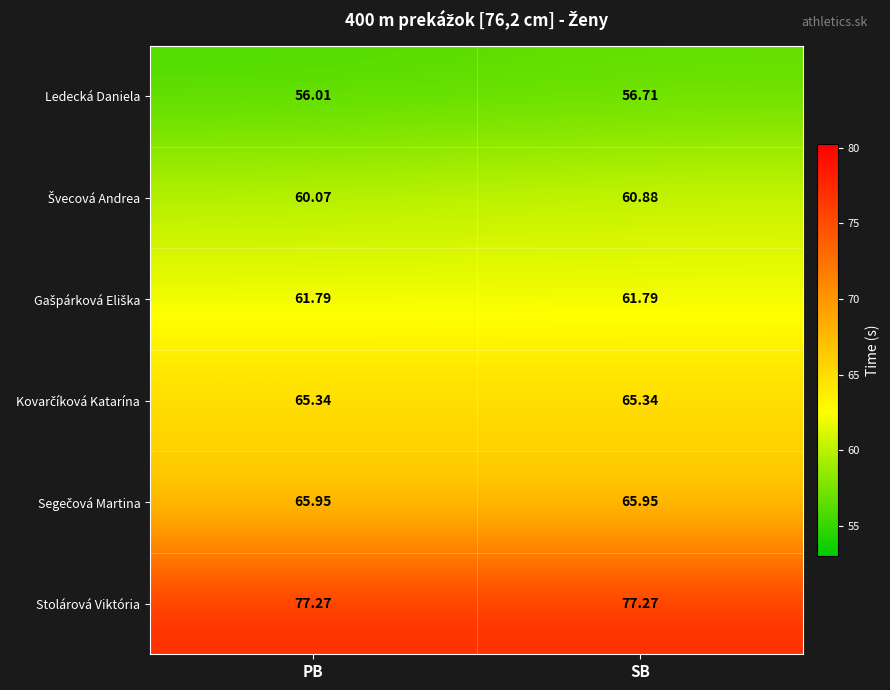

At which category is the sum across all series the highest?

SB